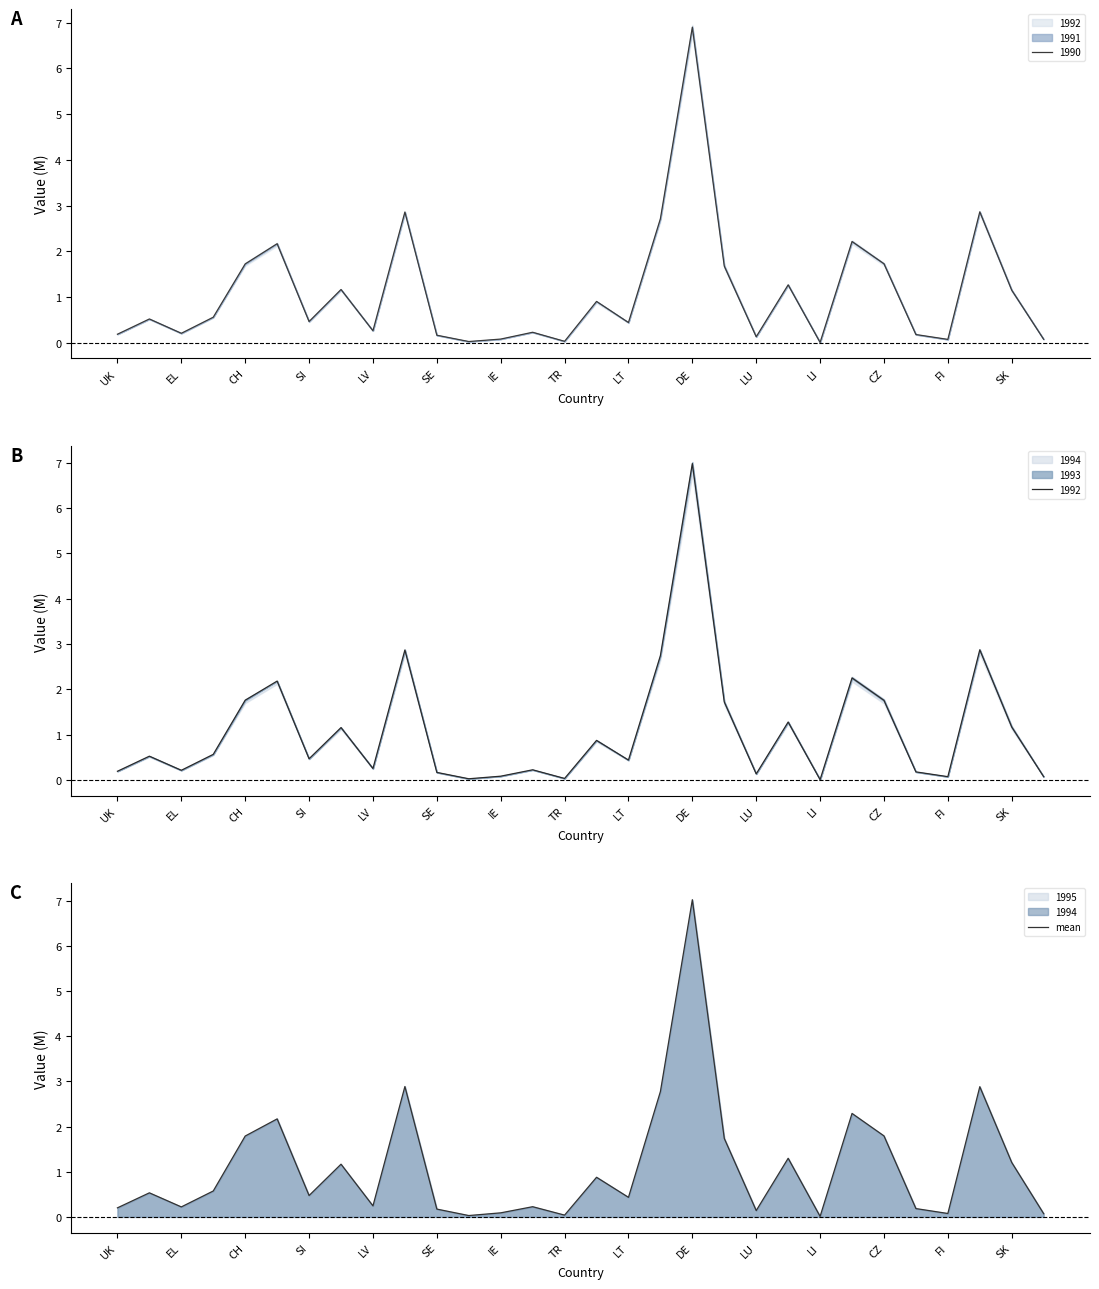

The value of mean at CZ is 1.0. True or false?

False